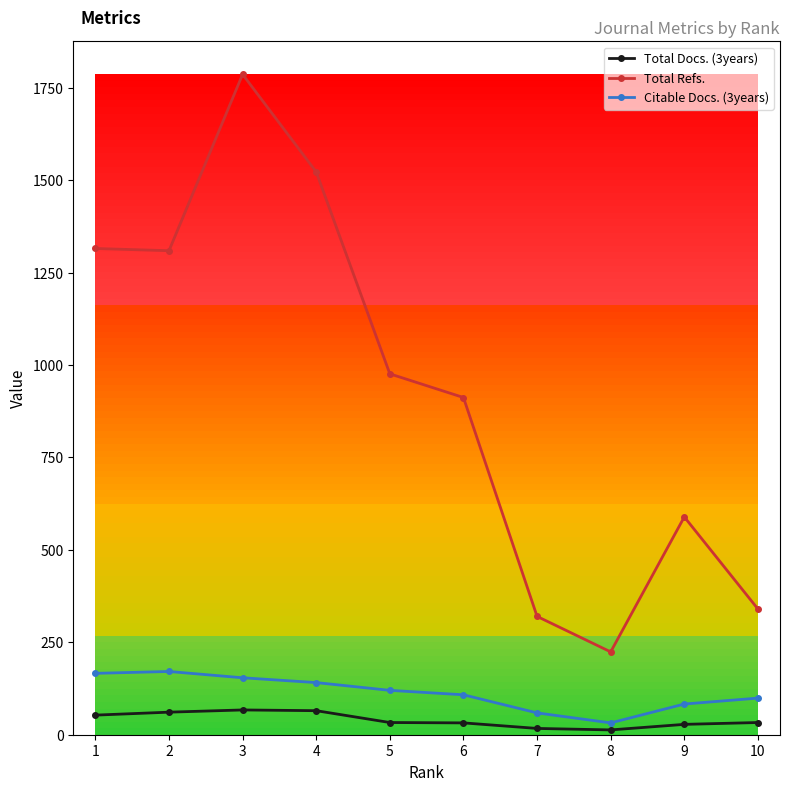

At which category does Citable Docs. (3years) reach its first local peak?

2